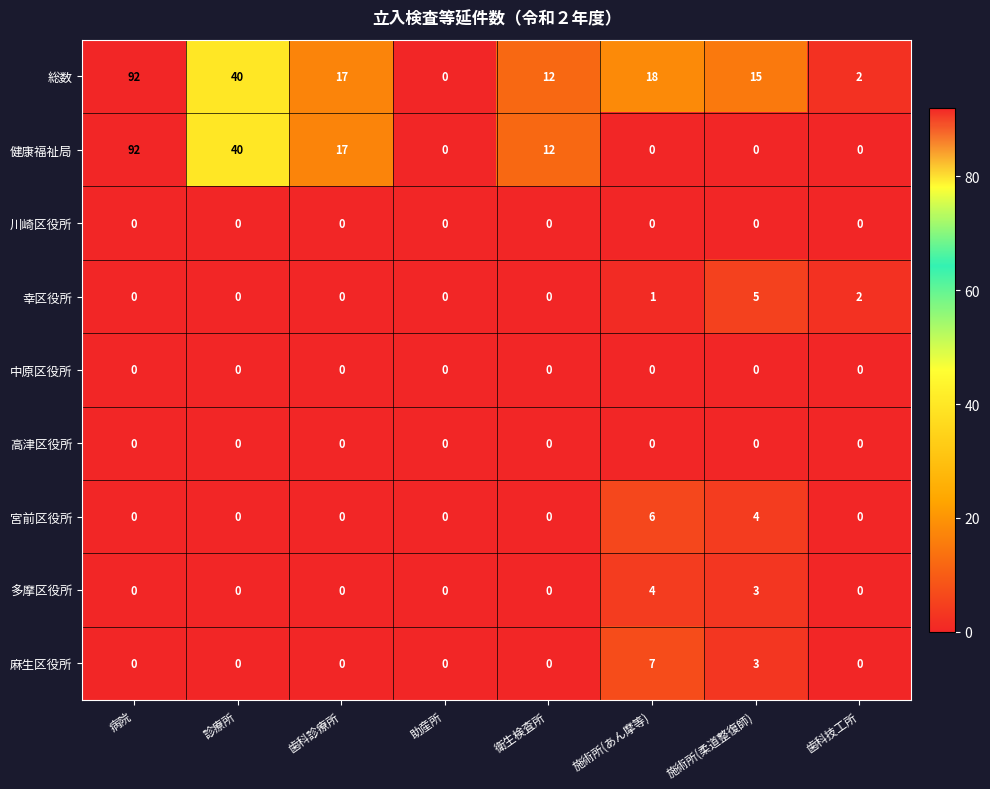

What is the sum of all 幸区役所 values?

8